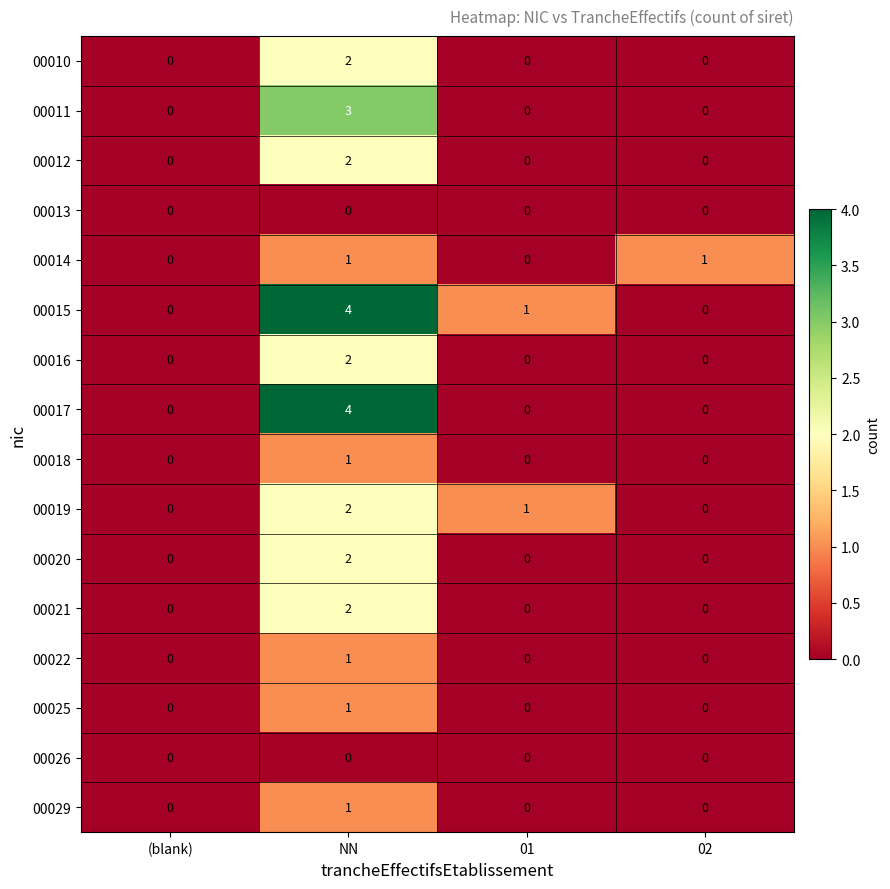

What is the greatest value displayed?

4